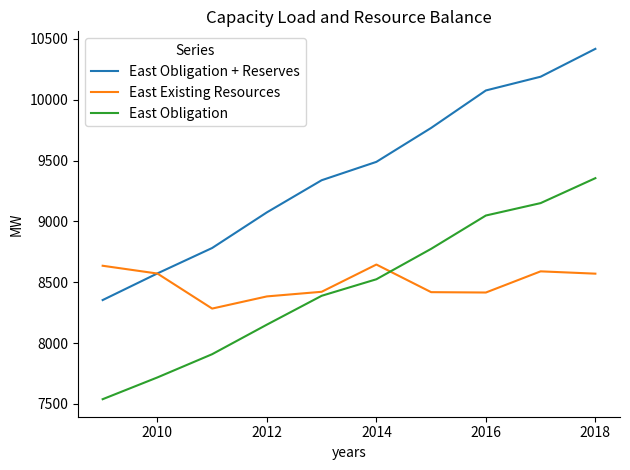

List the series in order of their peak value, highest first.

East Obligation + Reserves, East Obligation, East Existing Resources